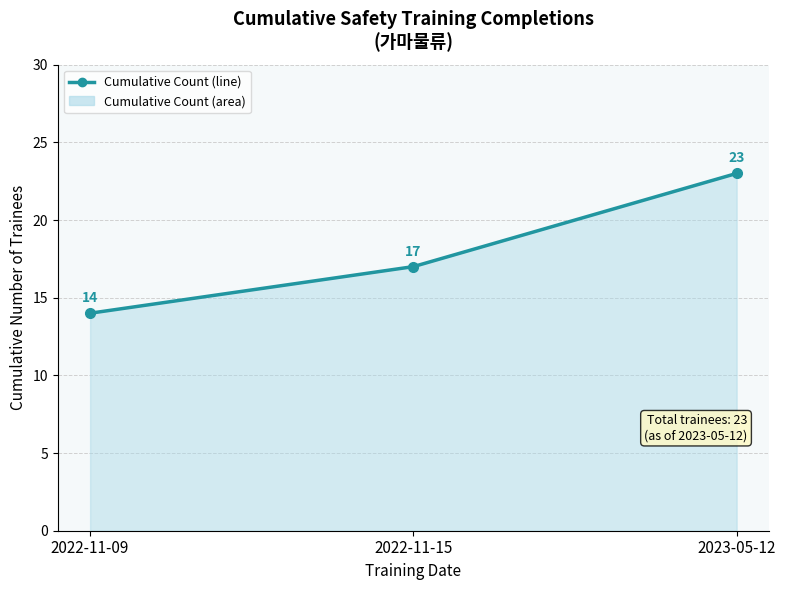

List the labels in order of value, largest first.

2023-05-12, 2022-11-15, 2022-11-09